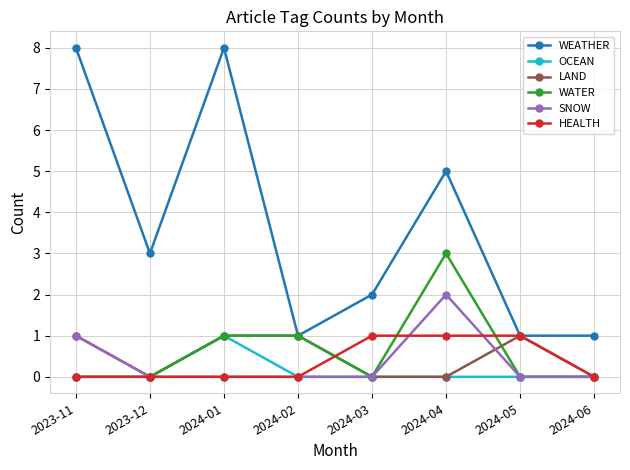

What is the difference between the highest and lowest values at 2024-01?

8